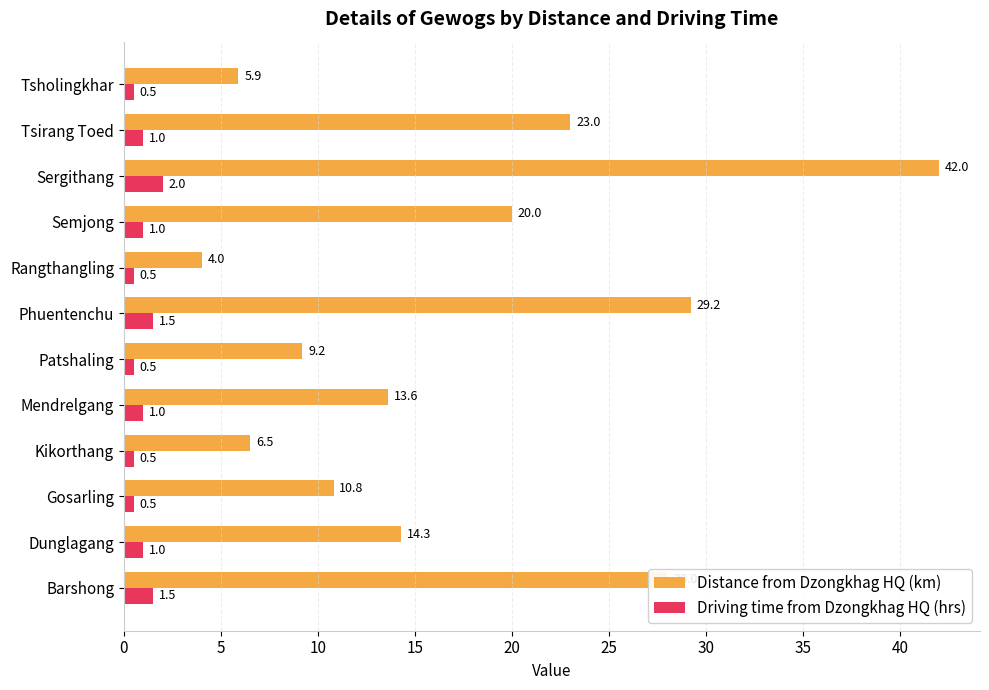

The Distance from Dzongkhag HQ (km) series shows 29.2 at Phuentenchu. True or false?

True